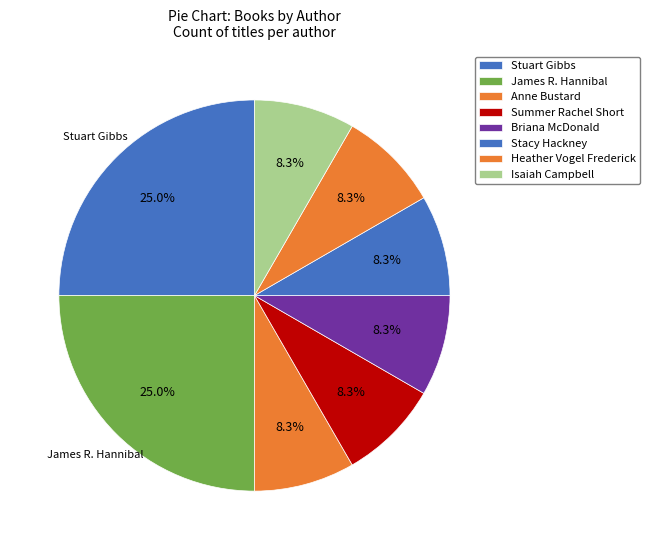

How many segments does this pie chart have?

8